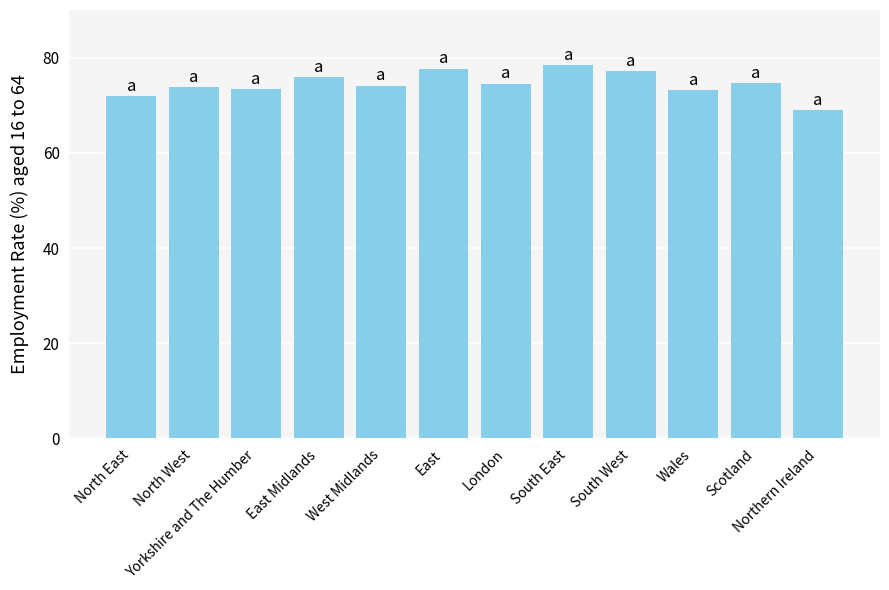

What is the change in value from East Midlands to Scotland?

-1.3